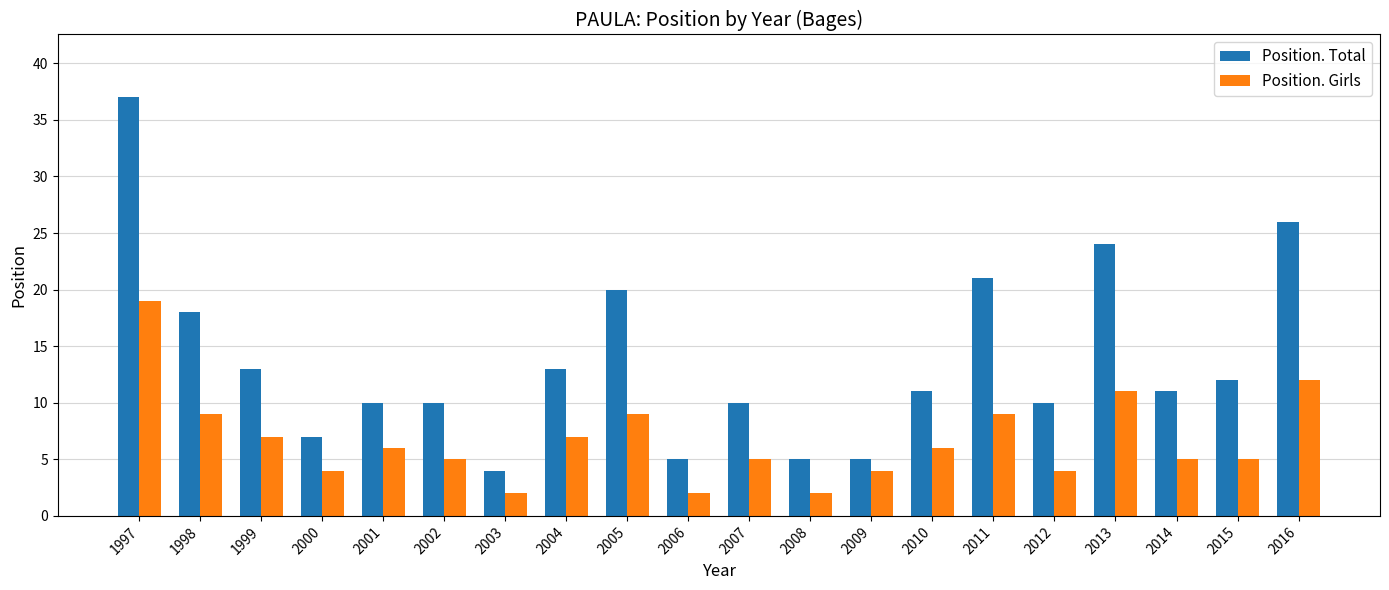

What is the total value across all series at 2004?

20